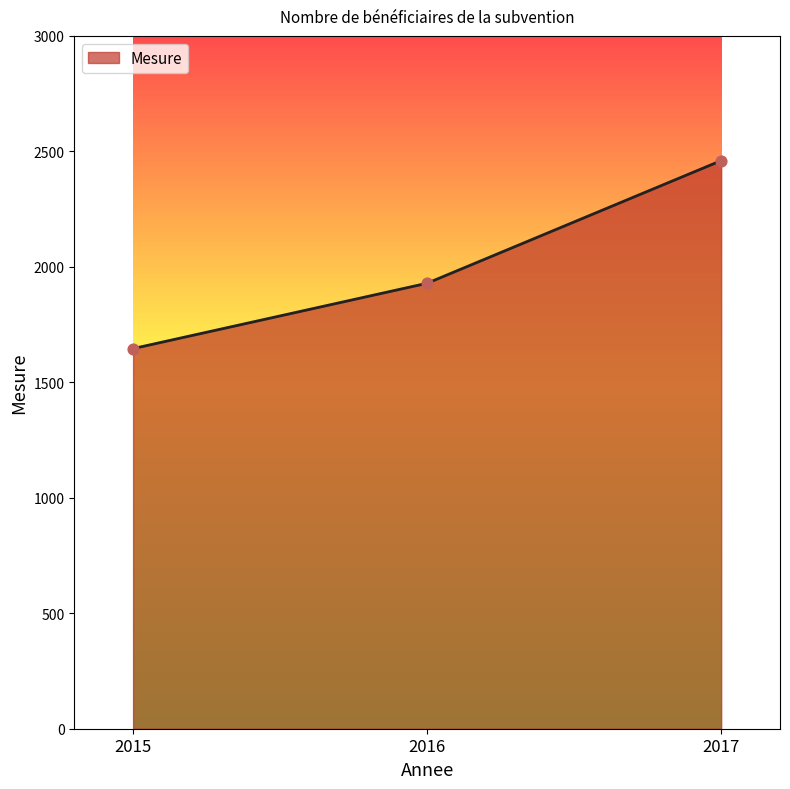

Between 2017 and 2016, which is larger?

2017